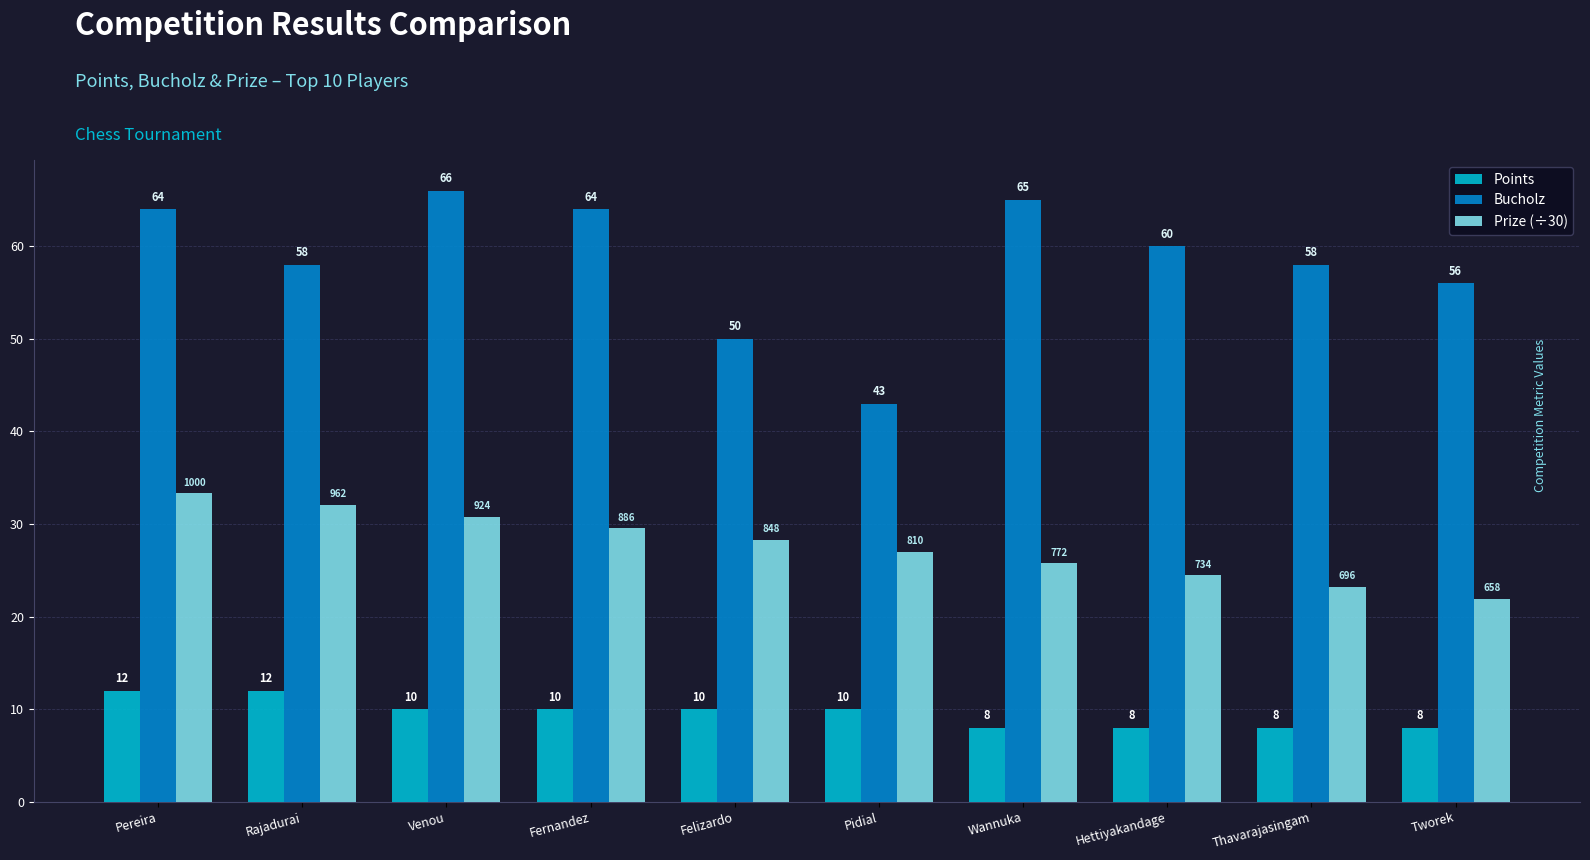

List the series in order of their peak value, lowest first.

Points, Prize (÷30), Bucholz